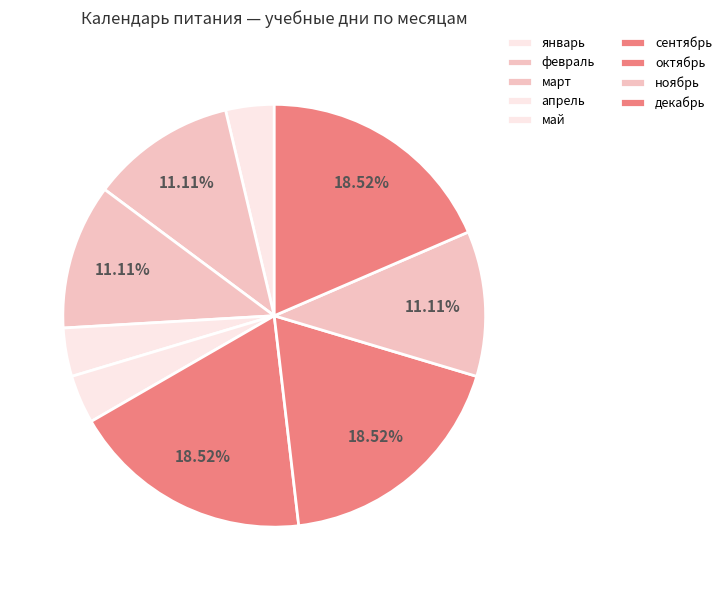

What is the change in value from январь to октябрь?

+4